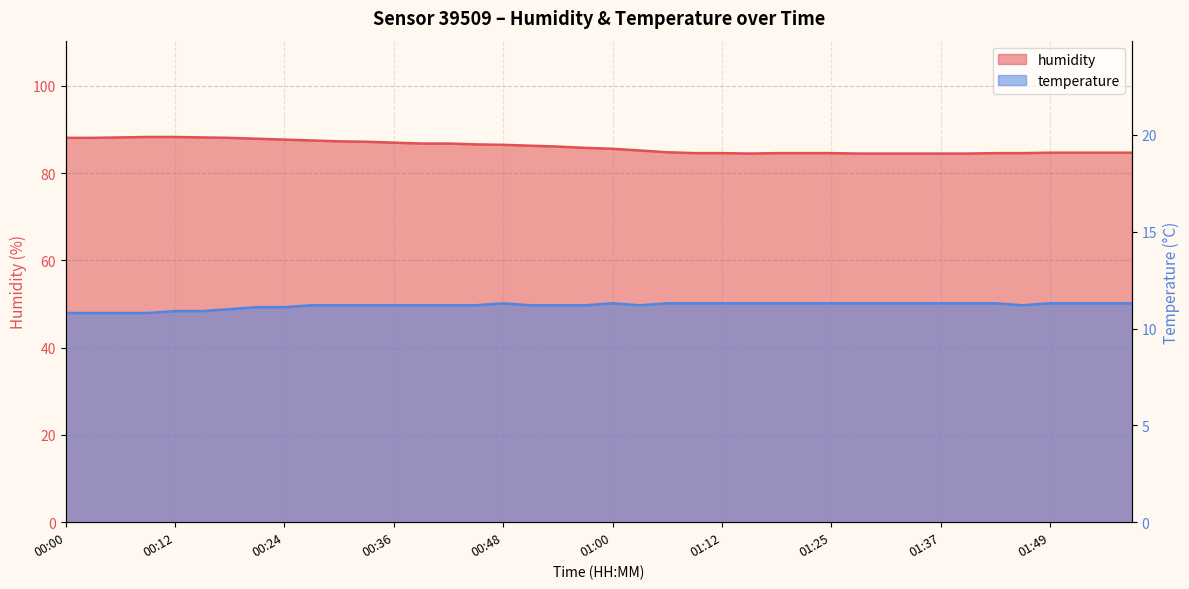

What is the maximum value for humidity?

88.3